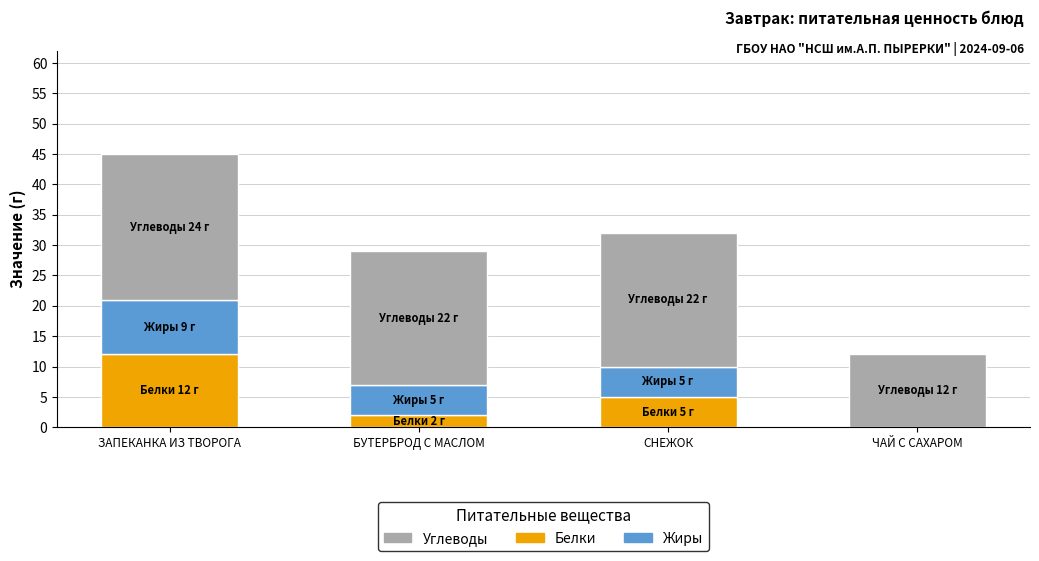

Are the bars horizontal?

No